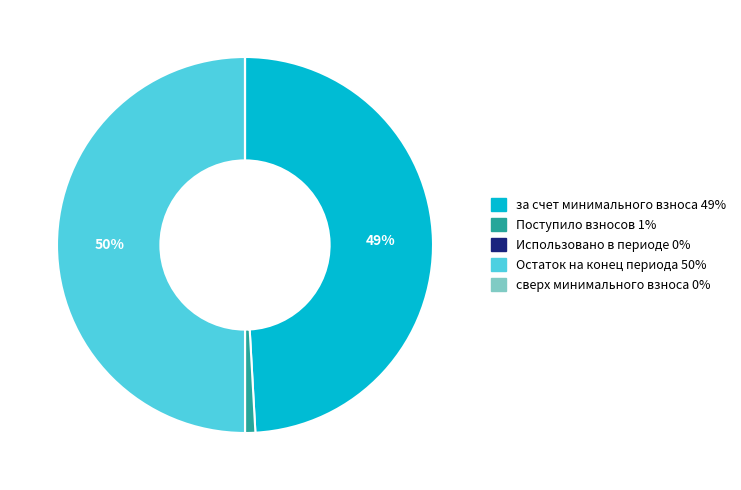

To the nearest percent, what is the difference between the largest and smallest slice percentages?

50%